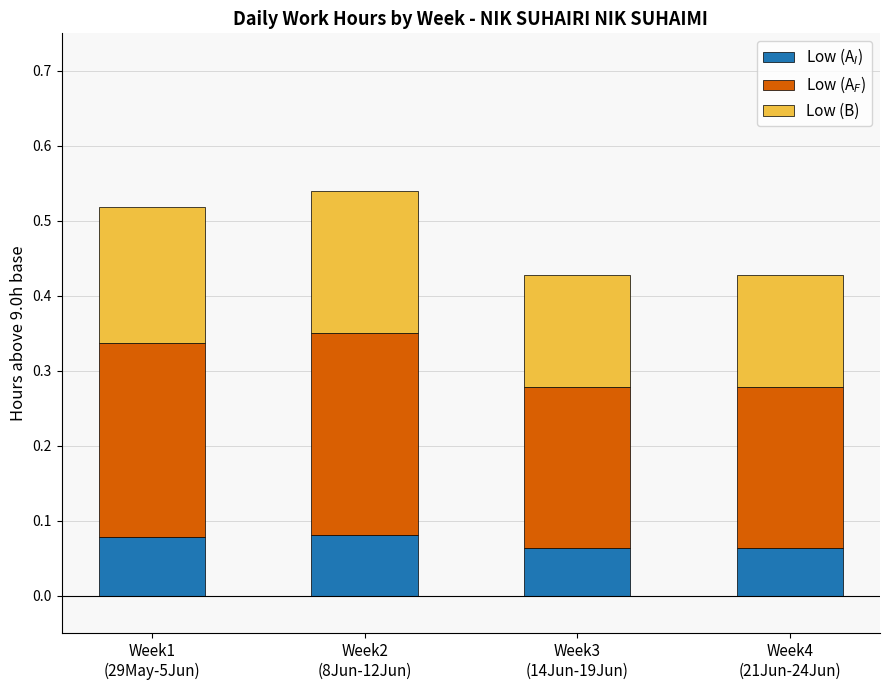

What is the average value of the Low (A$_I$) series?

0.1